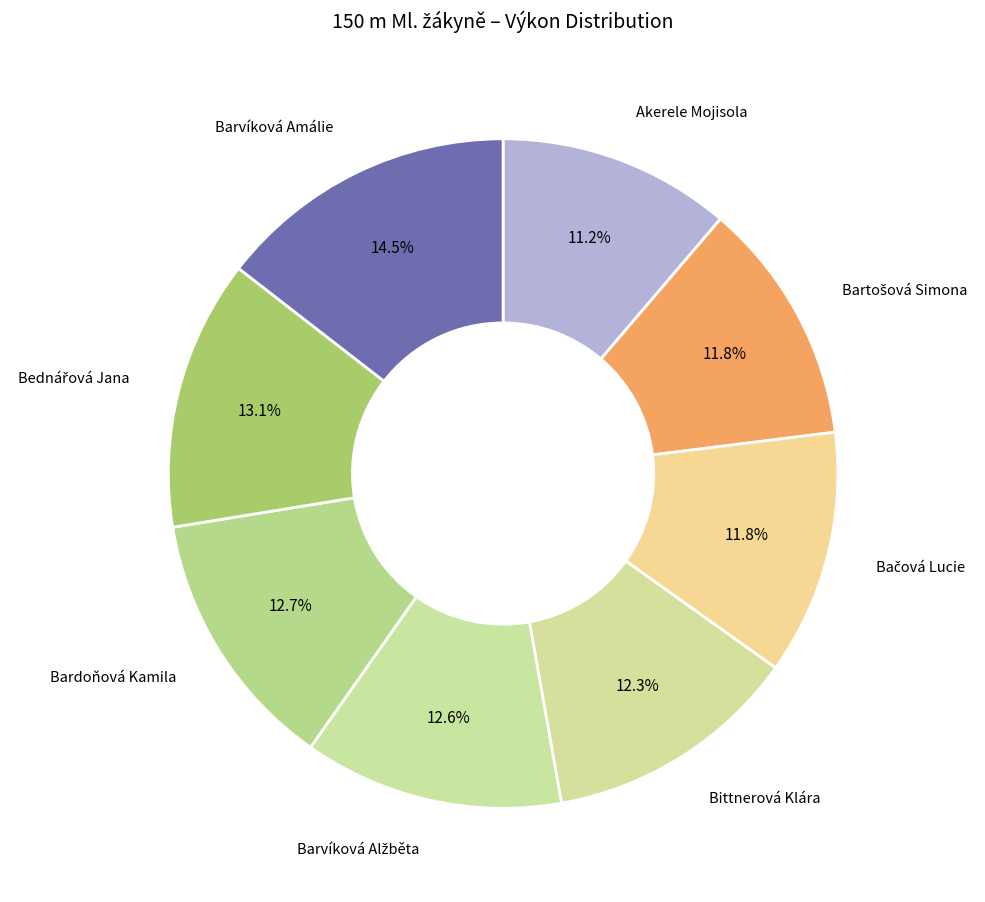

The Akerele Mojisola slice represents 11% of the pie. True or false?

True